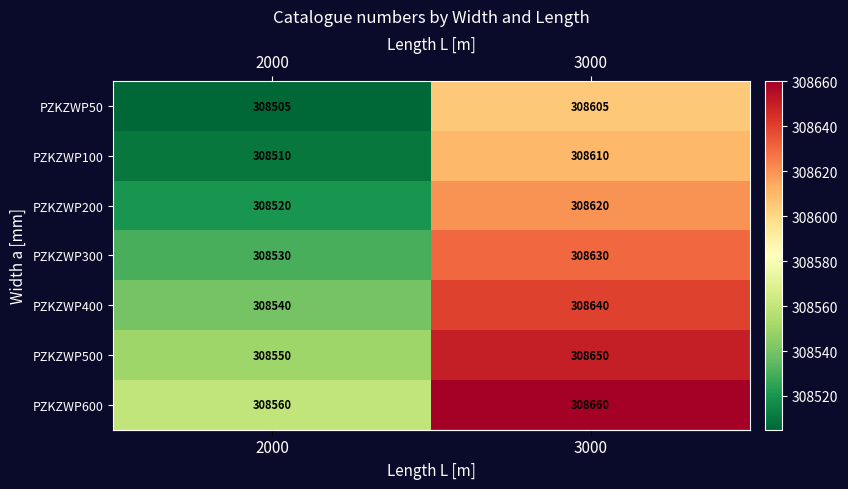

What is the sum of the PZKZWP100 values at 2000 and 3000?

617120